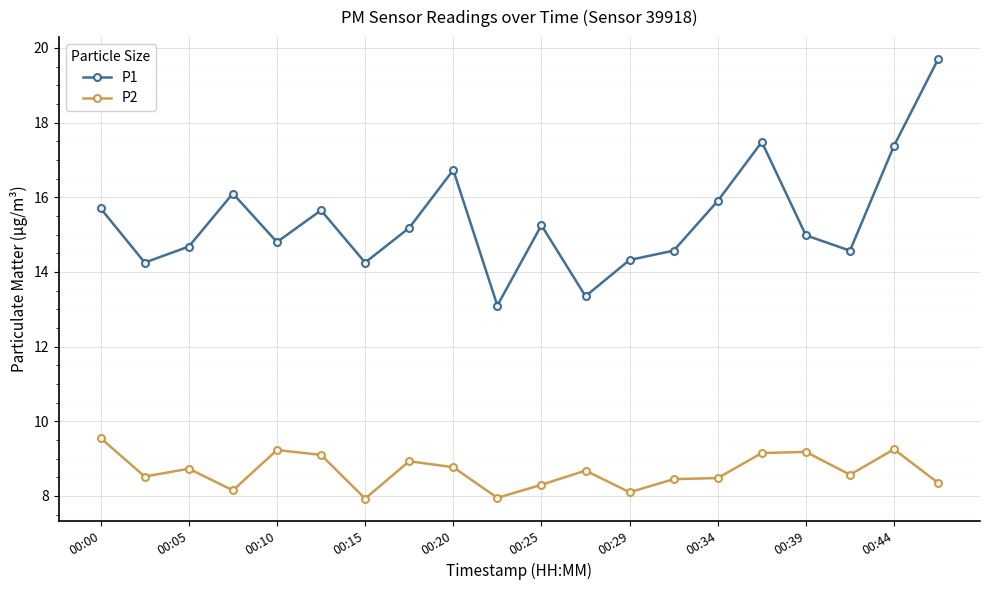

Which series has the largest range (max minus min)?

P1